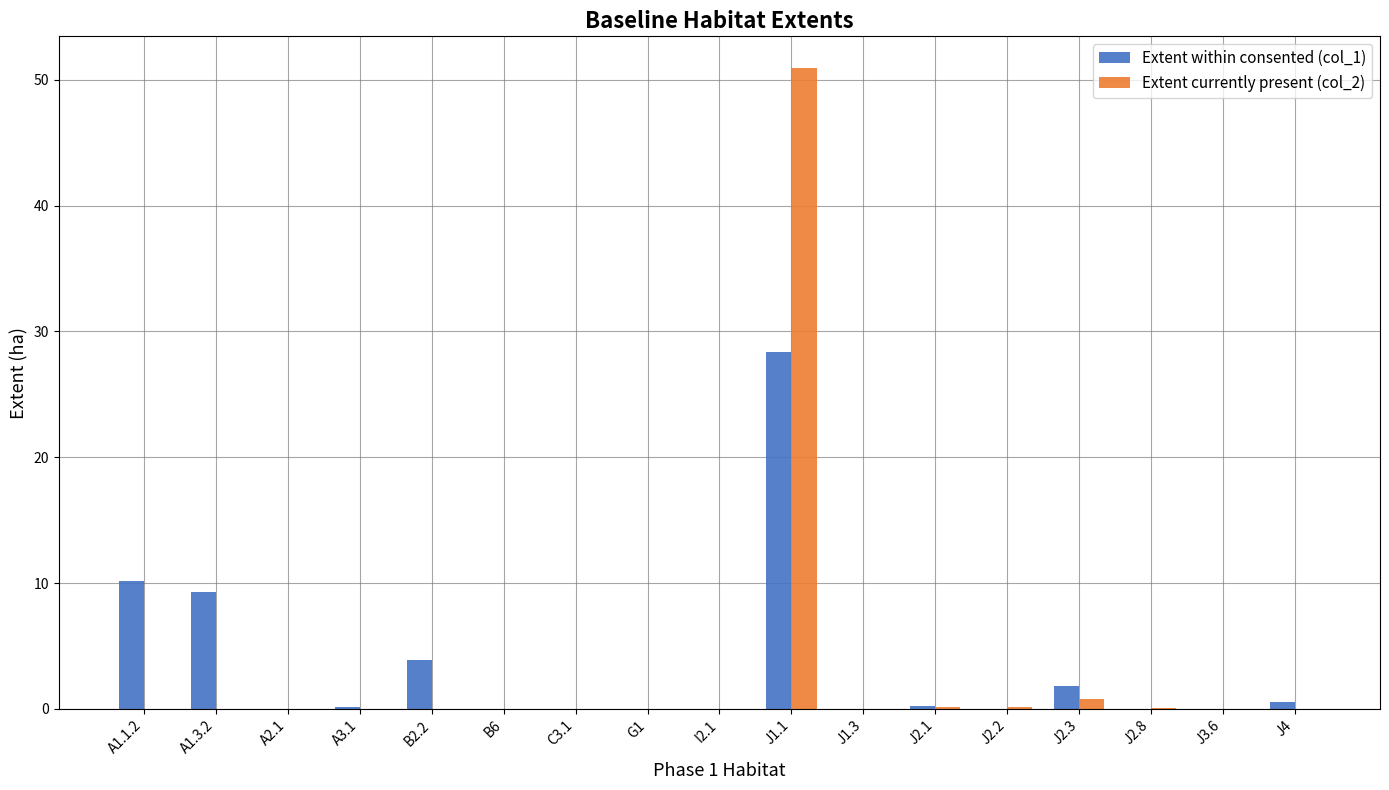

At which category is the sum across all series the highest?

J1.1